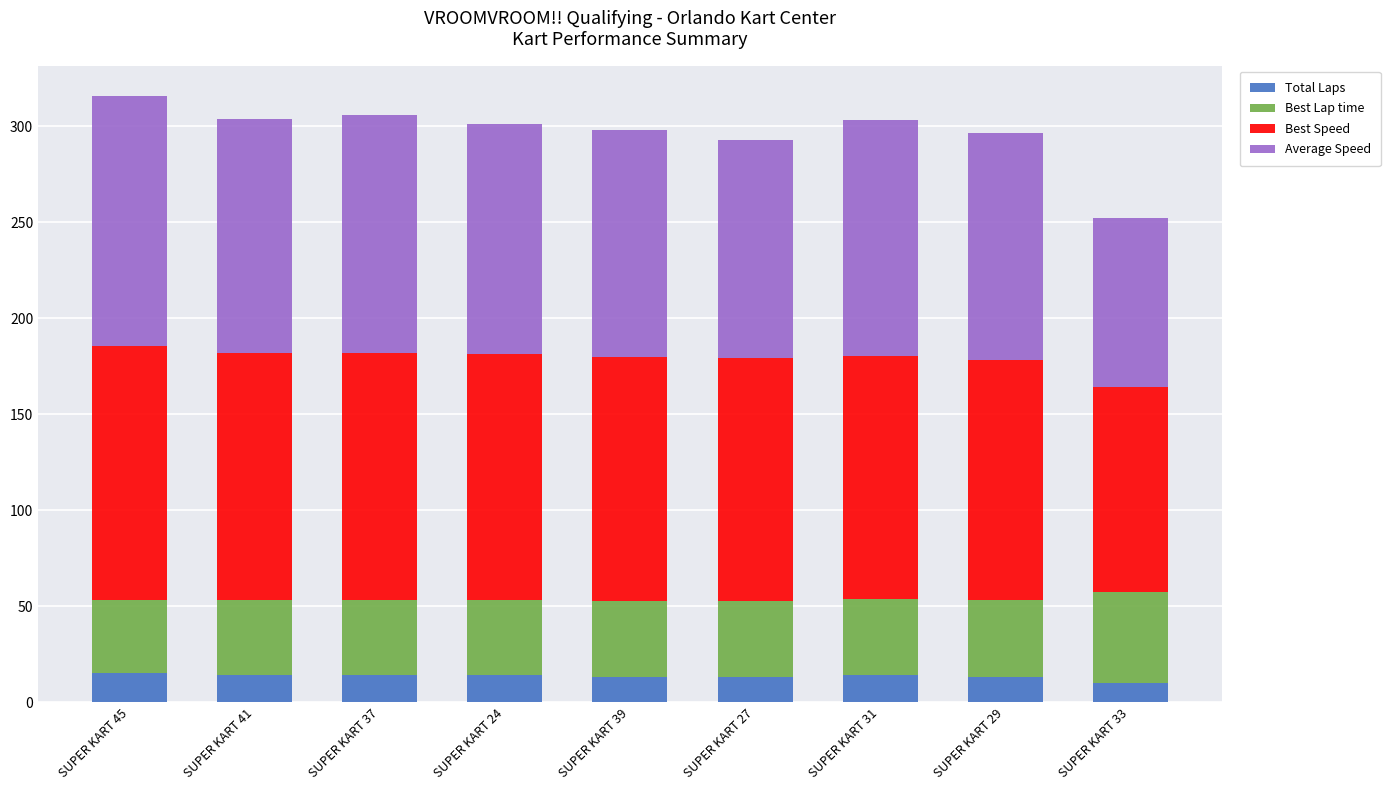

Are the bars grouped side by side (vs. stacked)?

No